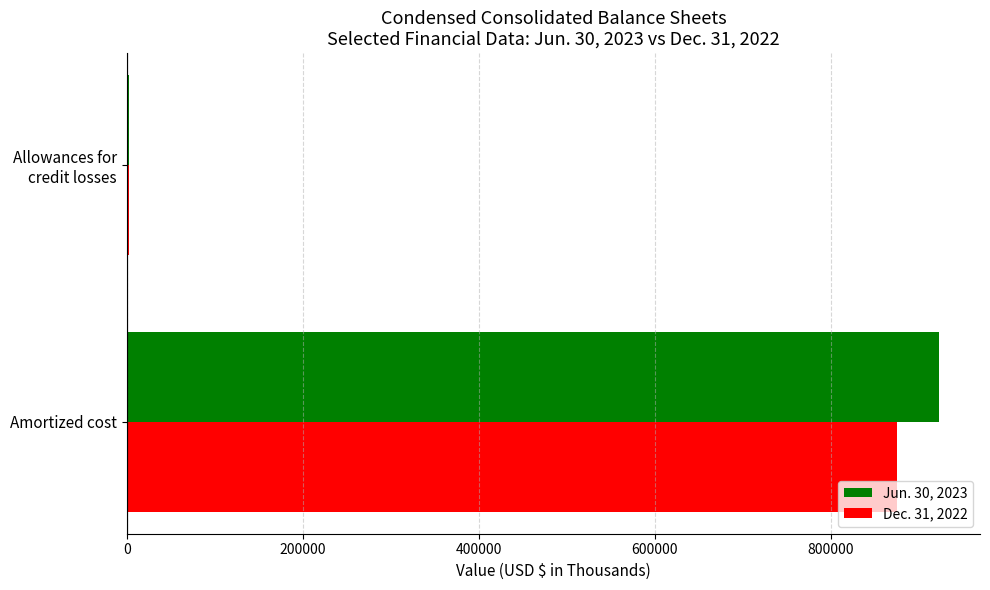

Which category has the highest value across all series?

Amortized cost